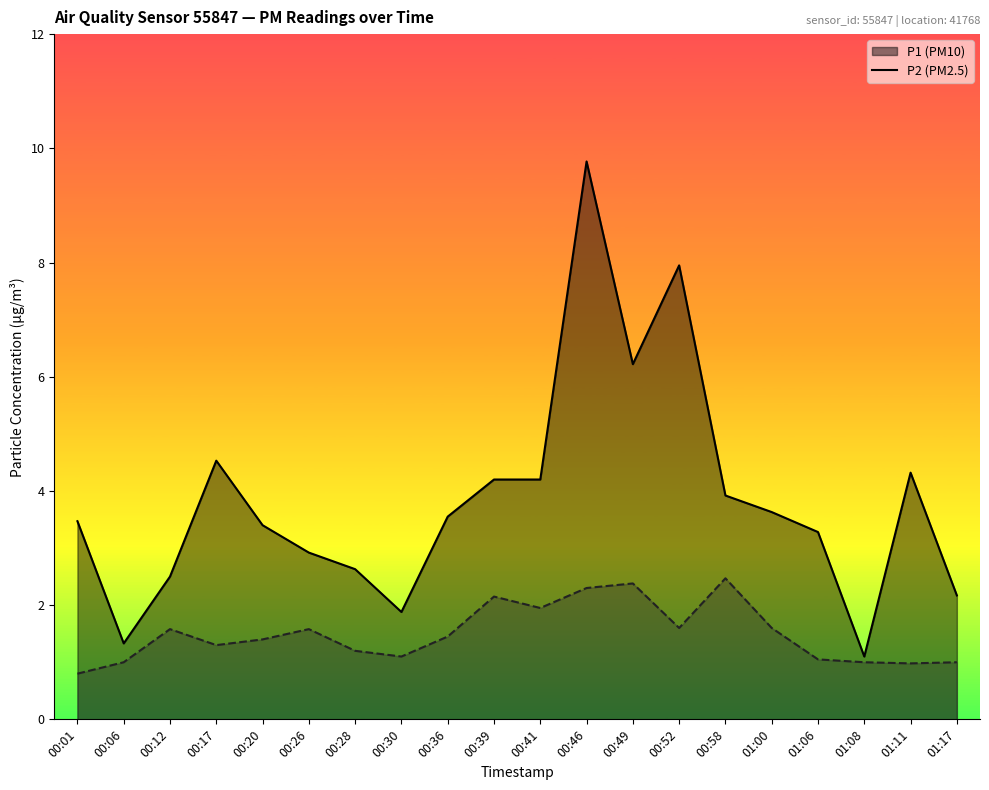

What is the difference between the highest and lowest values at 00:58?

1.4